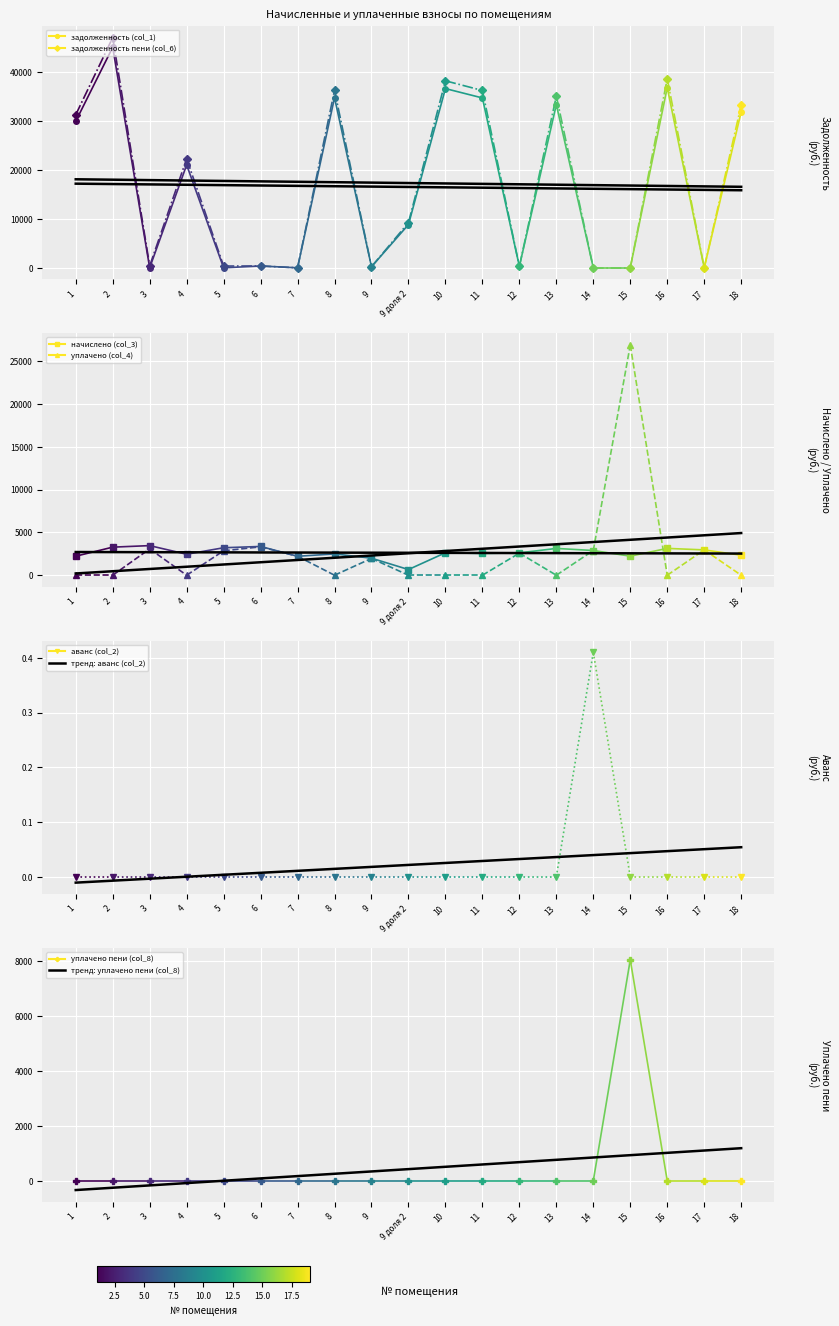

What is the total value across all series at 14?

847.0